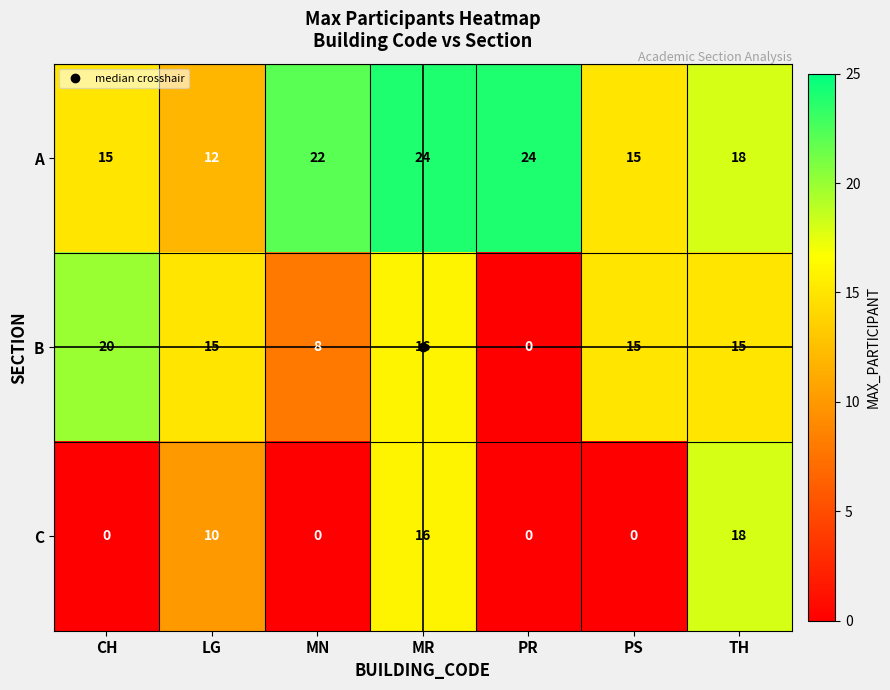

How many positive values does the C series have?

3